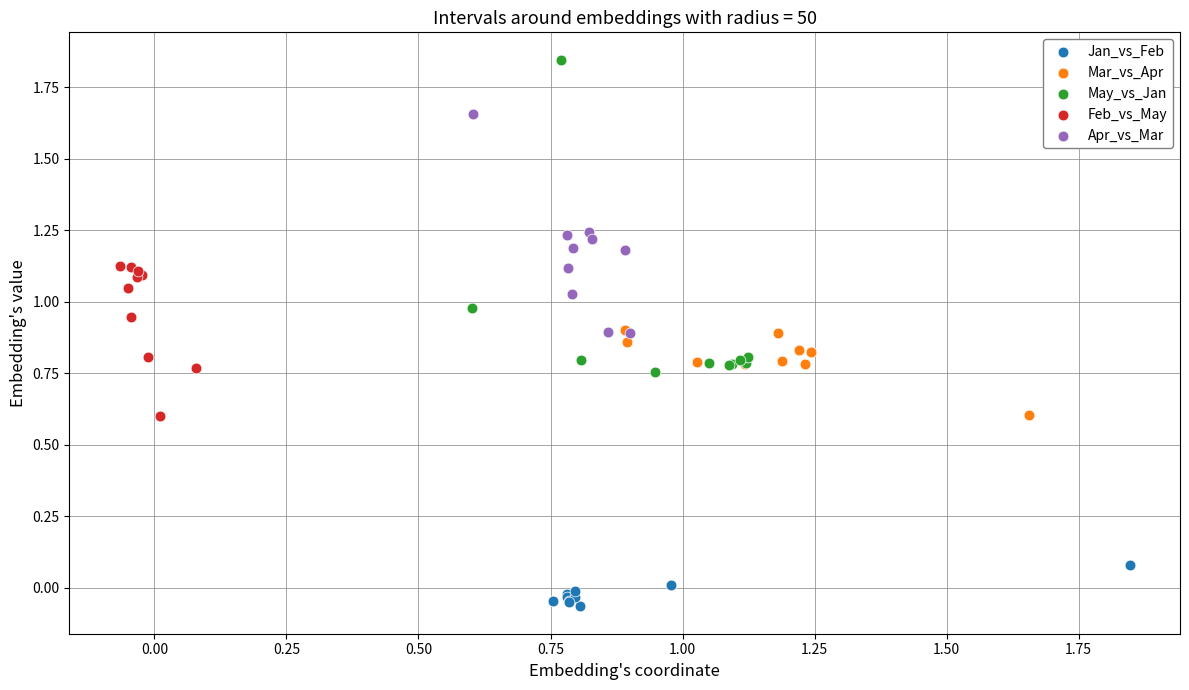

Which series contains the lowest Y value?

Jan_vs_Feb